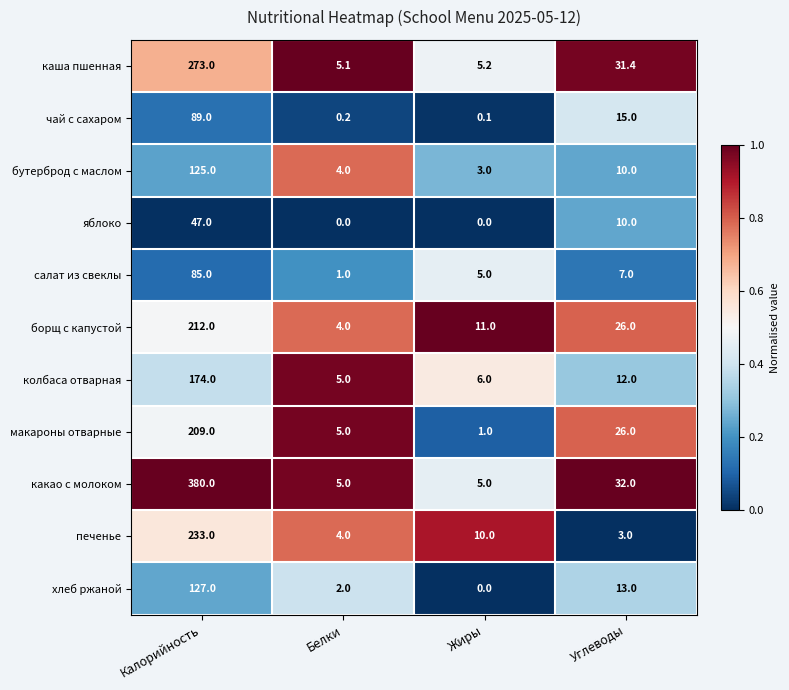

Rank the series by their maximum value, from lowest to highest.

яблоко, салат из свеклы, чай с сахаром, бутерброд с маслом, хлеб ржаной, колбаса отварная, макароны отварные, борщ с капустой, печенье, каша пшенная, какао с молоком